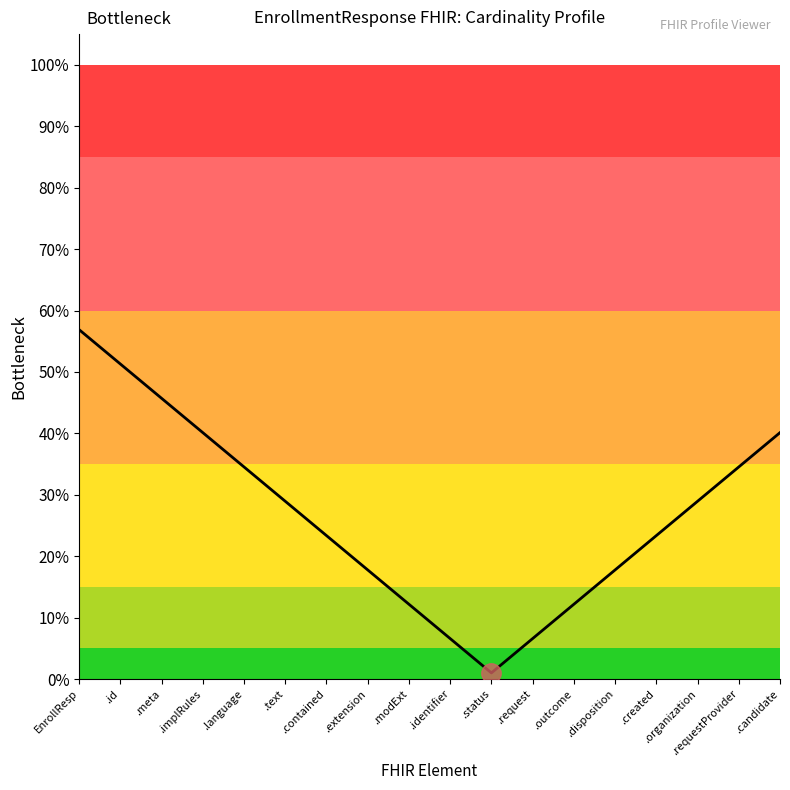

Does the chart display data point markers on the line(s)?

No